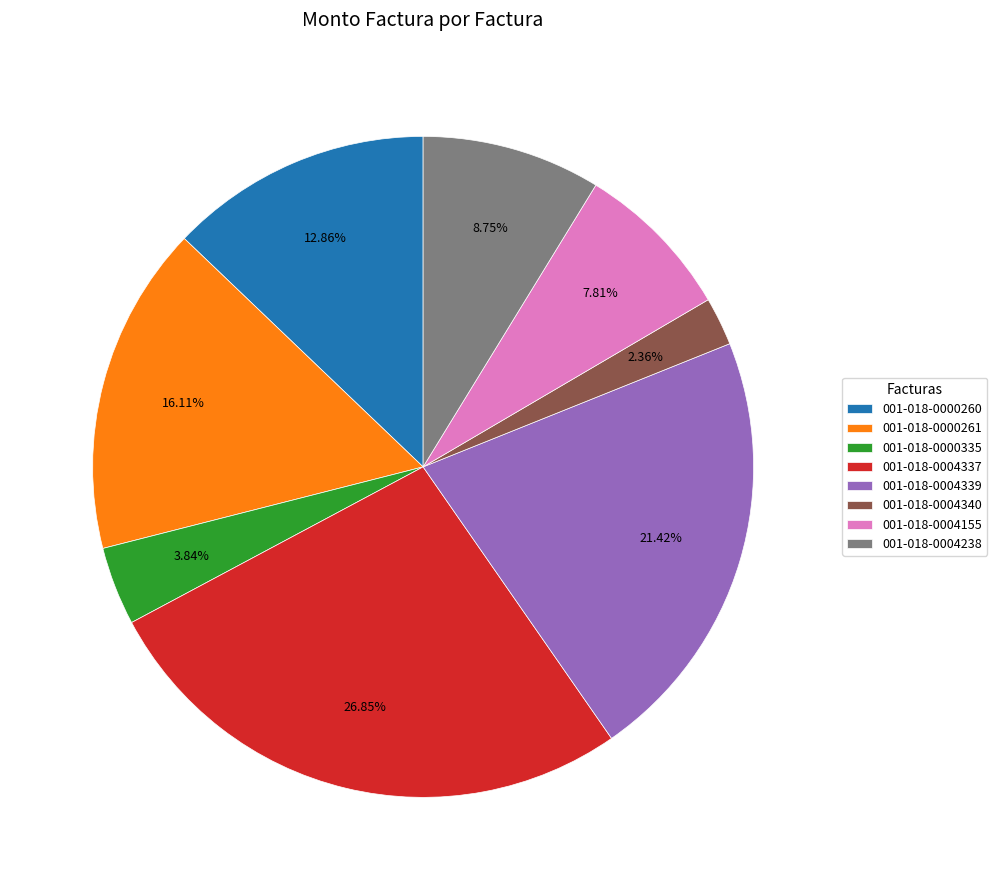

Is 001-018-0004238 the majority of the pie?

No